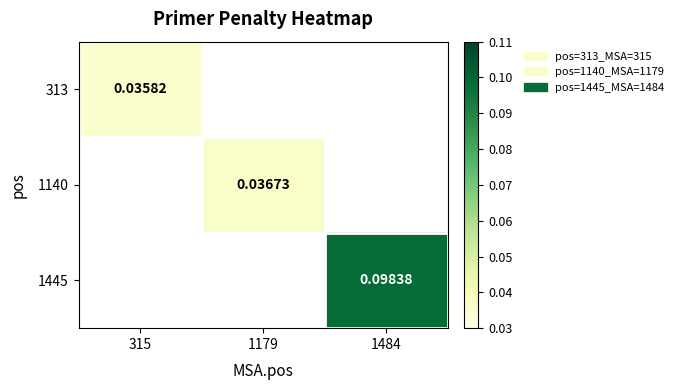

Which series has the widest spread of values?

313